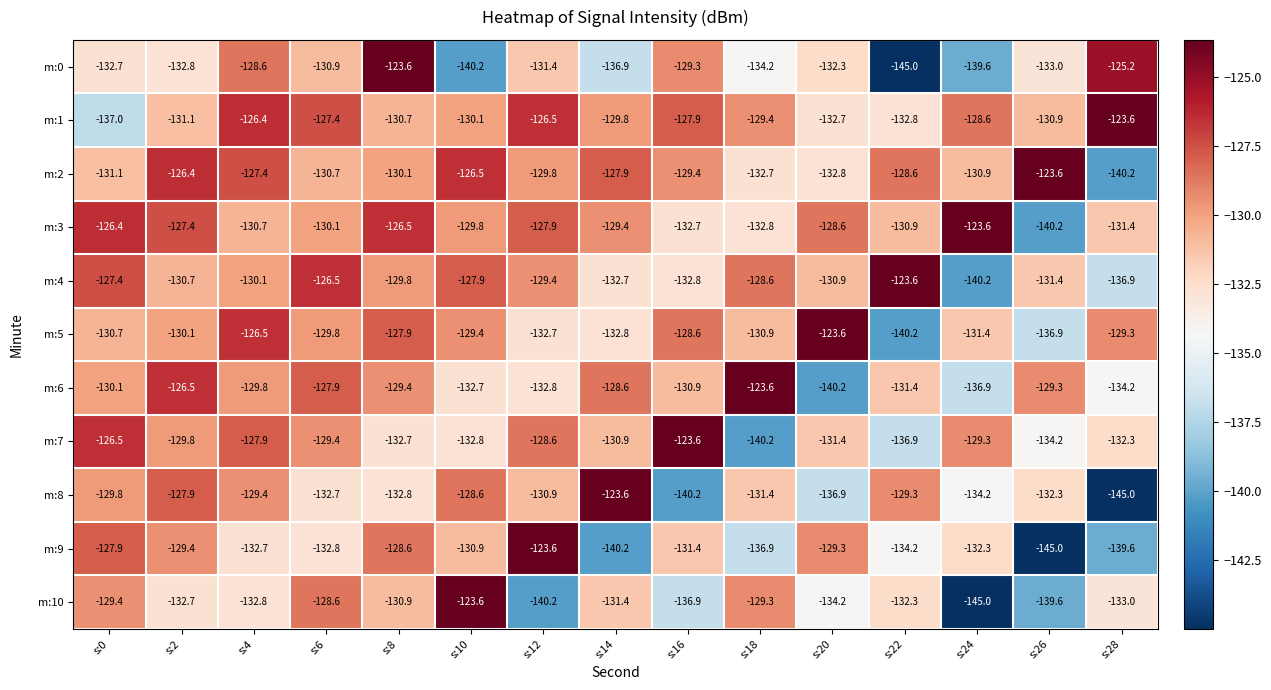

True or false: m:4 has a value of -219.0 at s:4.

False